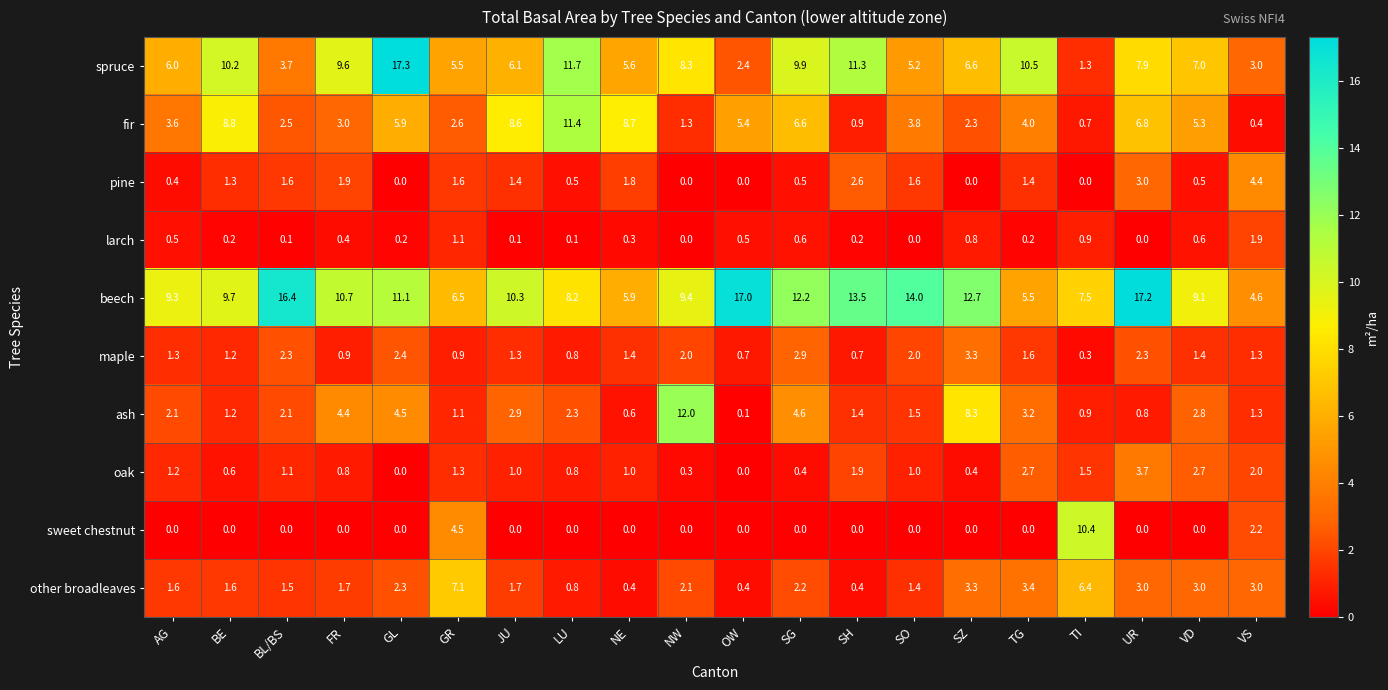

What is the highest value of the maple series?

3.3